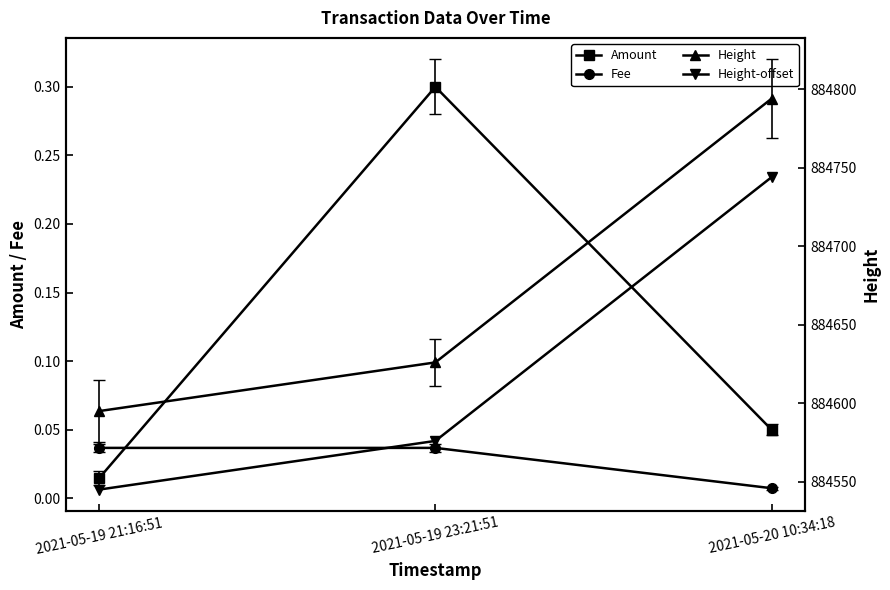

How many data points in Height are above 884626?

1